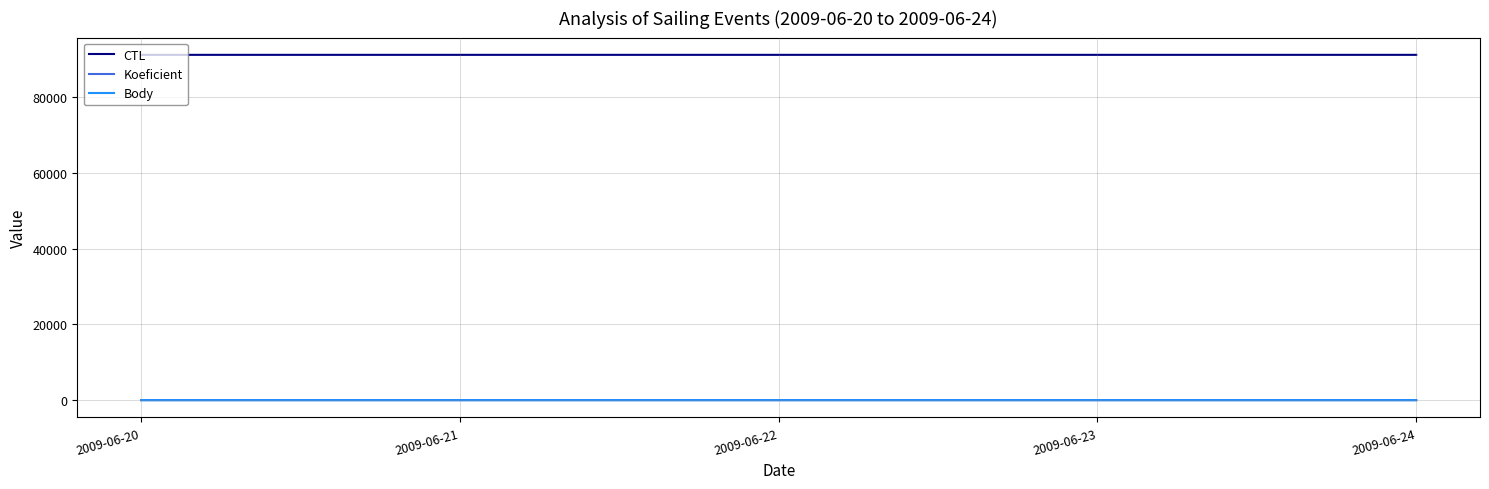

What is the difference between the maximum and minimum values in the Koeficient series?

1